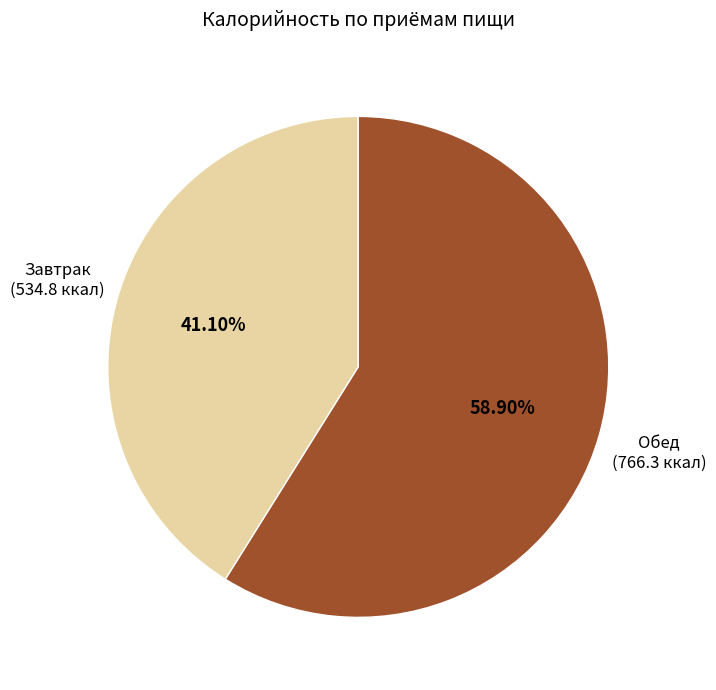

How many segments does this pie chart have?

2